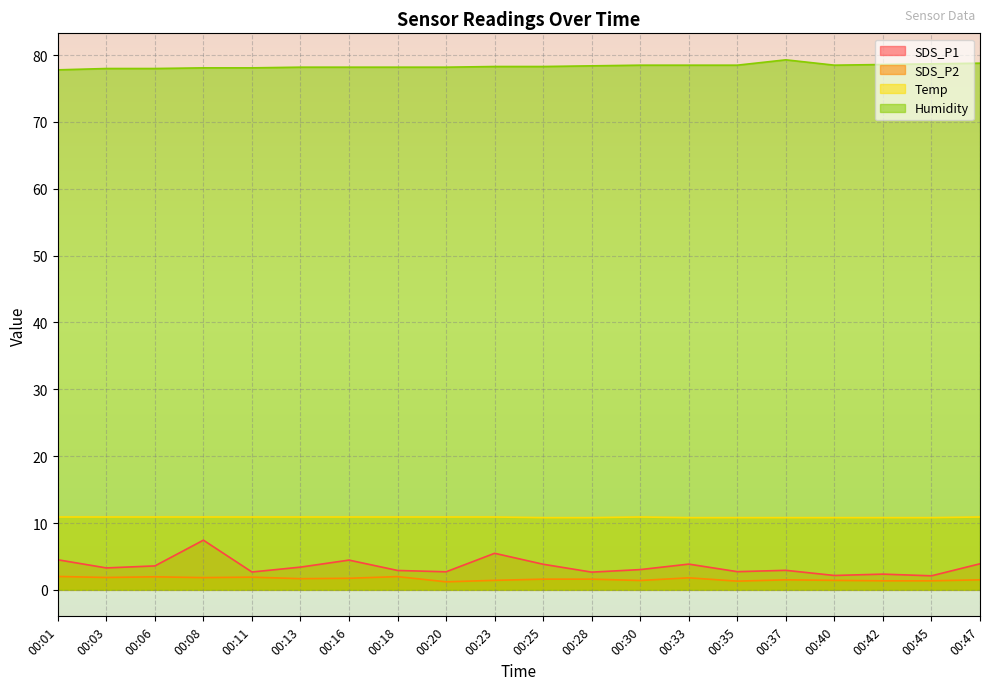

Is the value of Humidity at 00:20 greater than the value of Temp at 00:37?

Yes